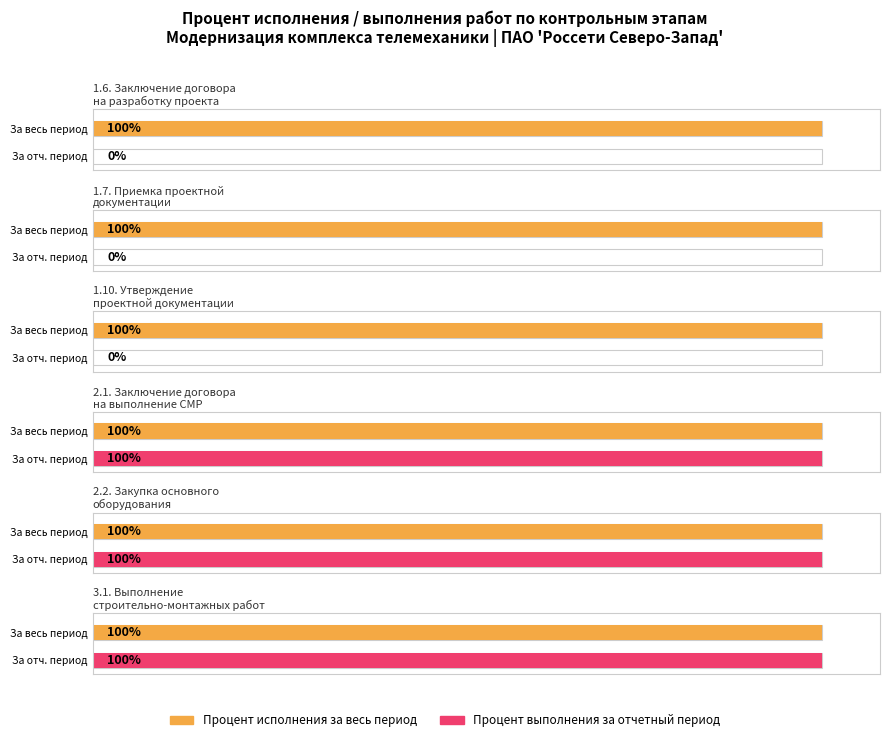

What is the label of the 6th bar from the right?

2.1. Заключение договора на СМР